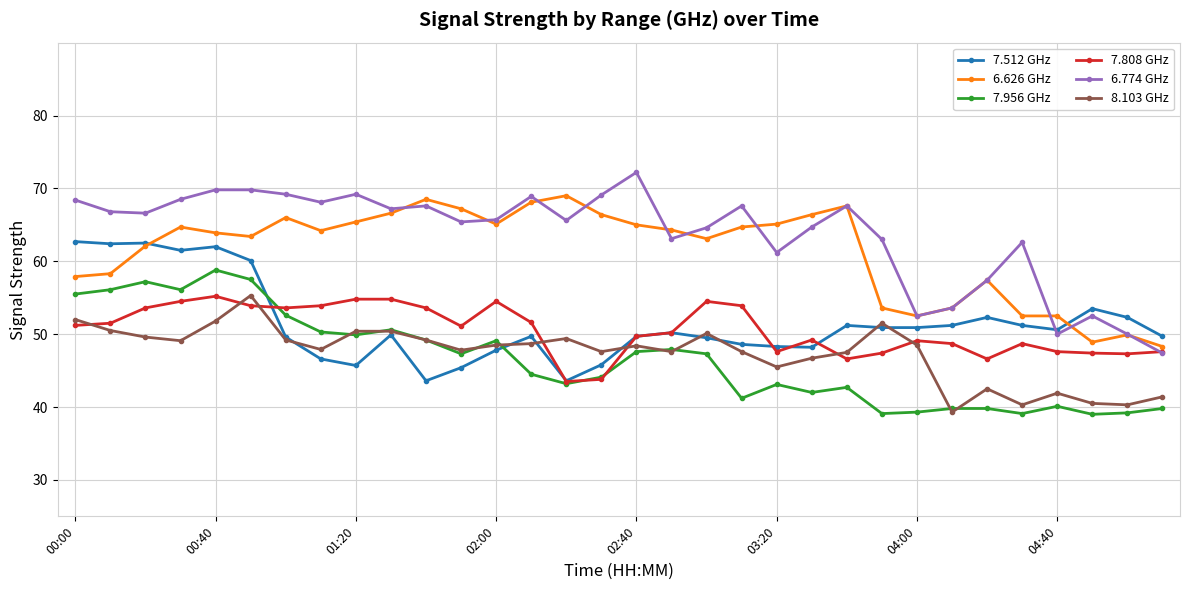

What is the difference between the second highest and second lowest values in the 6.774 GHz series?

19.8